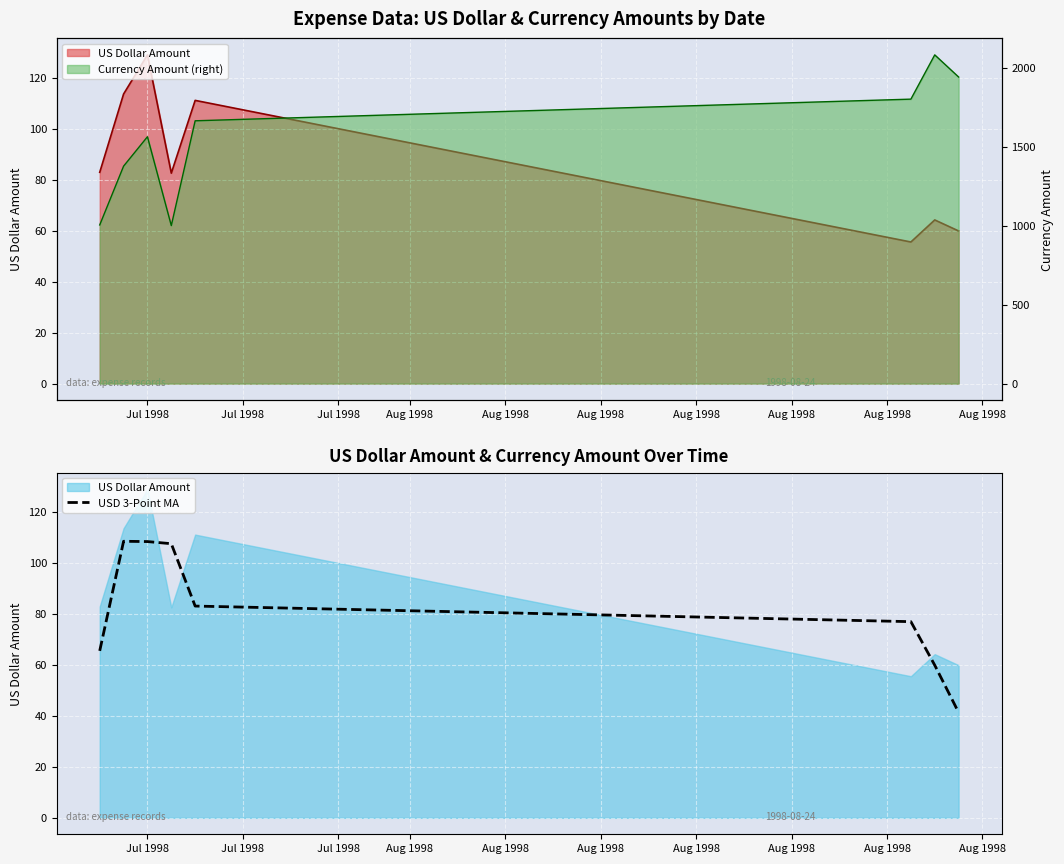

What is the maximum value for USD 3-Point MA?

108.5